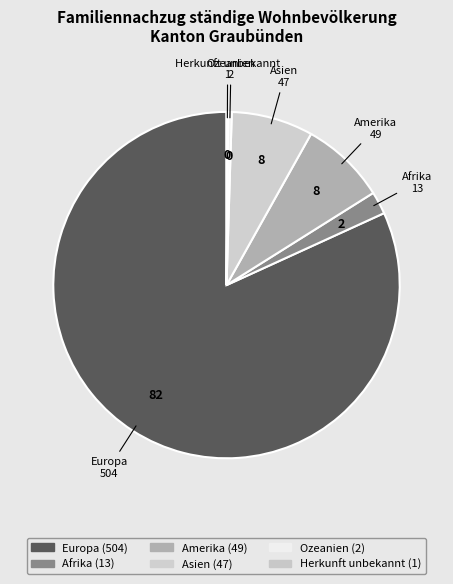

What is the ratio of the value at Herkunft unbekannt to the value at Ozeanien?

0.5